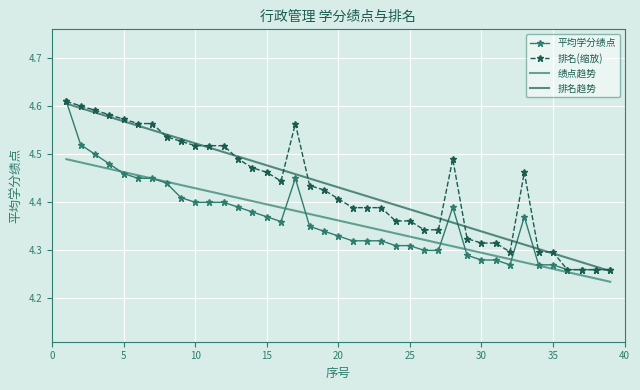

True or false: 排名趋势 and 绩点趋势 intersect in this chart.

False